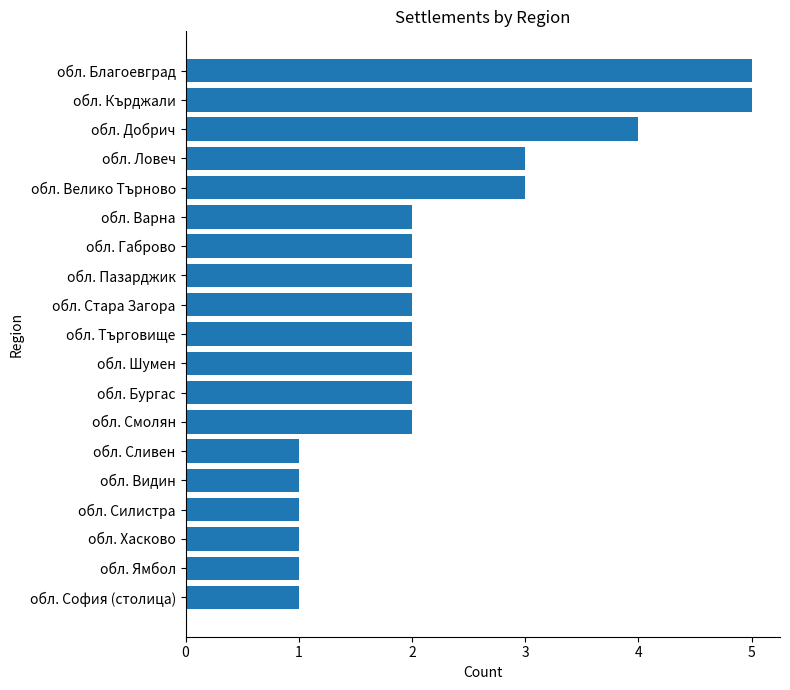

What is the sum of the values at обл. Сливен and обл. Ловеч?

4